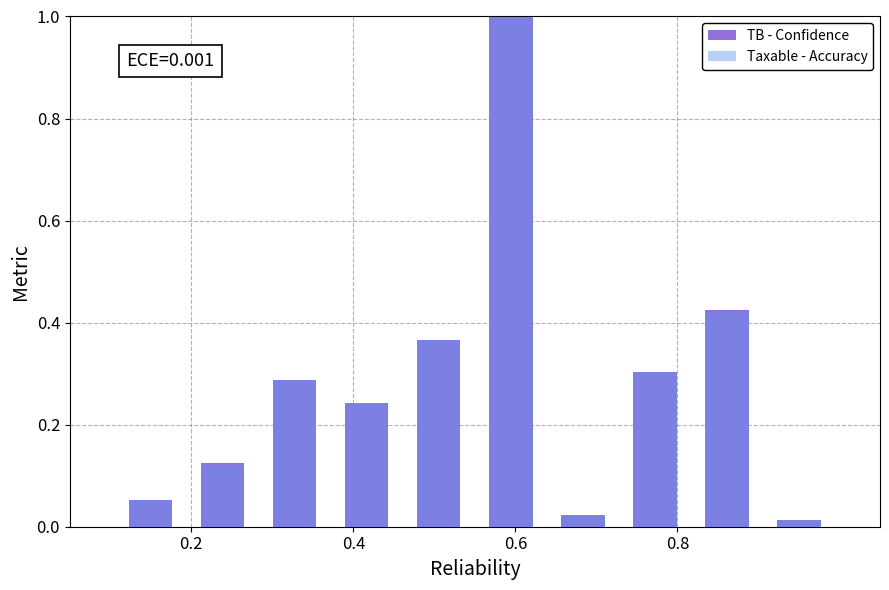

Reading left to right, what are all the values shown in this chart?

TB - Confidence: 0.1	0.1	0.3	0.2	0.4	1.0	0.0	0.3	0.4	0.0
Taxable - Accuracy: 0.1	0.1	0.3	0.2	0.4	1.0	0.0	0.3	0.4	0.0